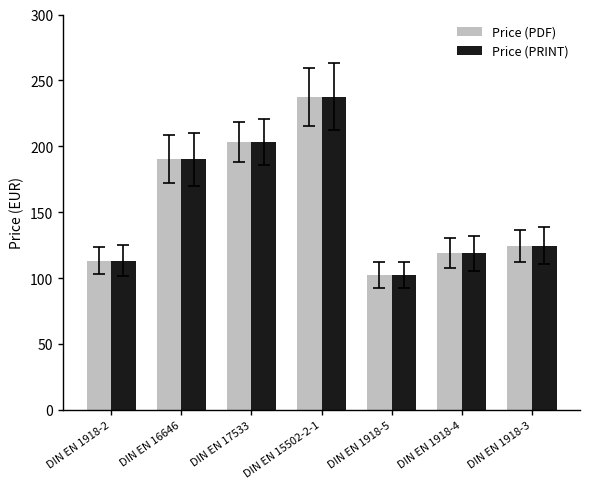

At which category is the sum across all series the highest?

DIN EN 15502-2-1